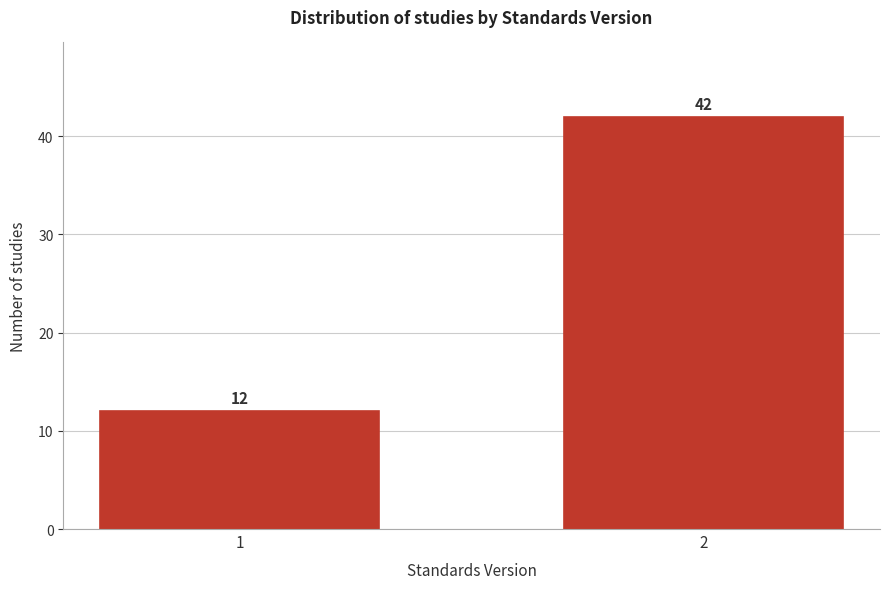

Reading left to right, extract all data points from this chart.

1=12	2=42